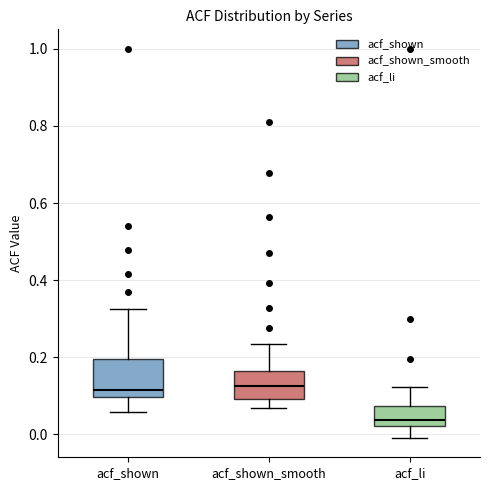

Which box is the tallest, from its lower edge to its upper edge?

acf_shown